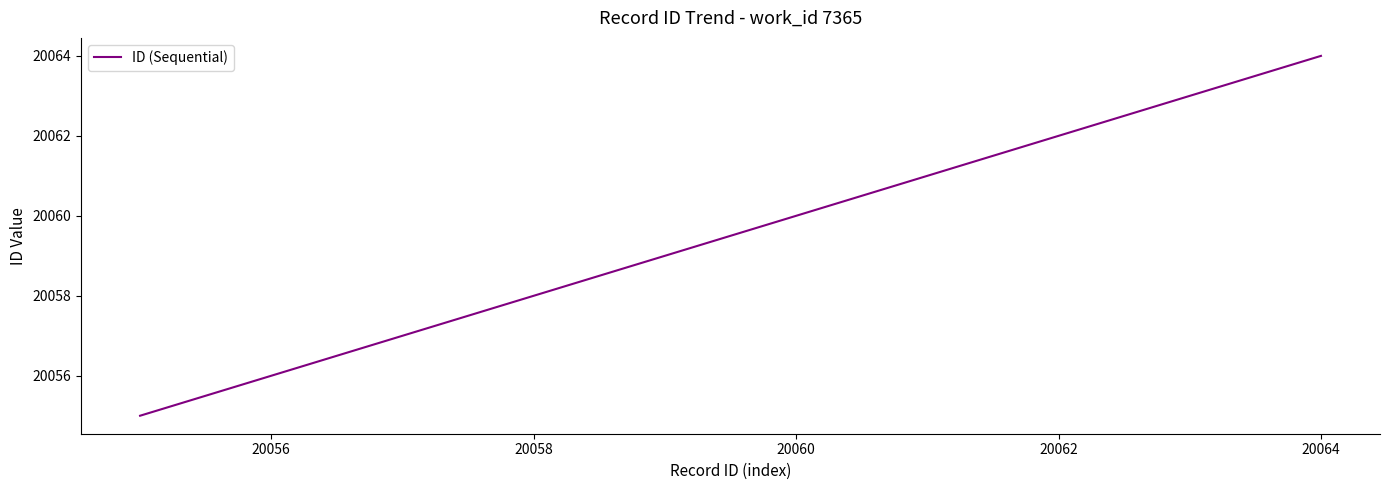

What is the maximum value shown in the chart?

20064